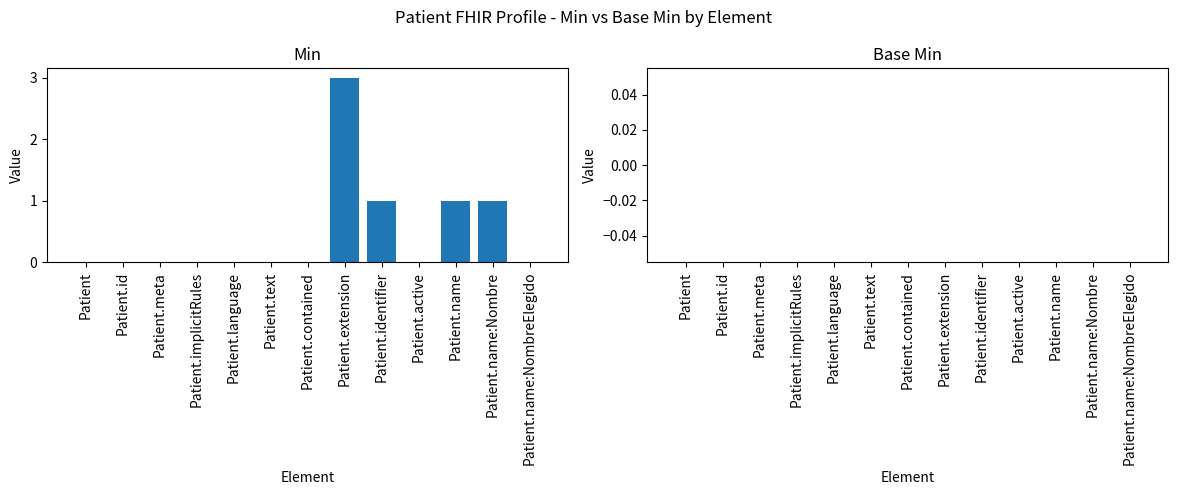

Count the number of categories in the chart.

13